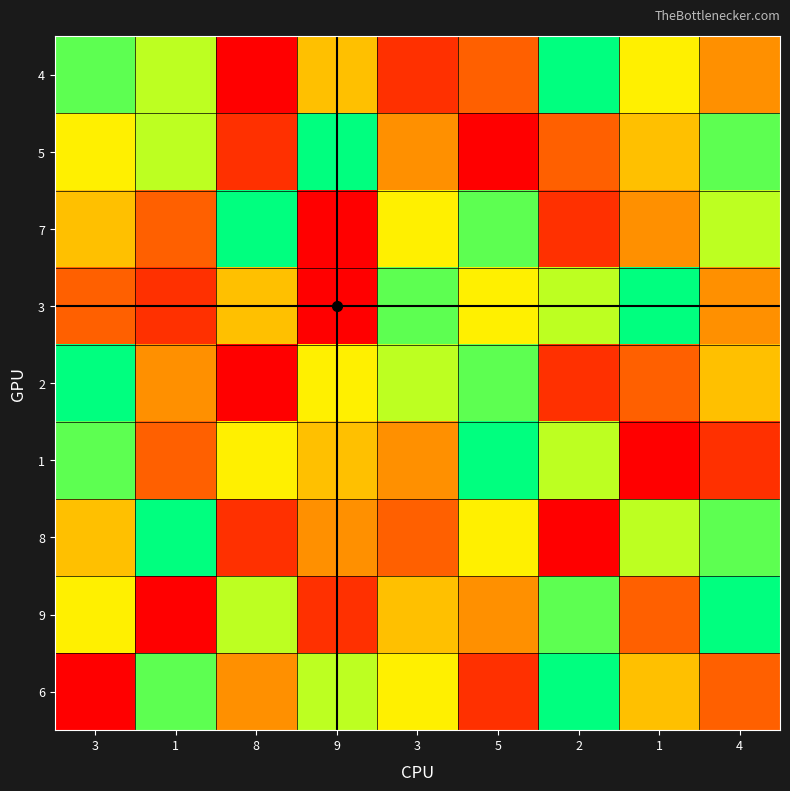

How many data points does each series have?

9